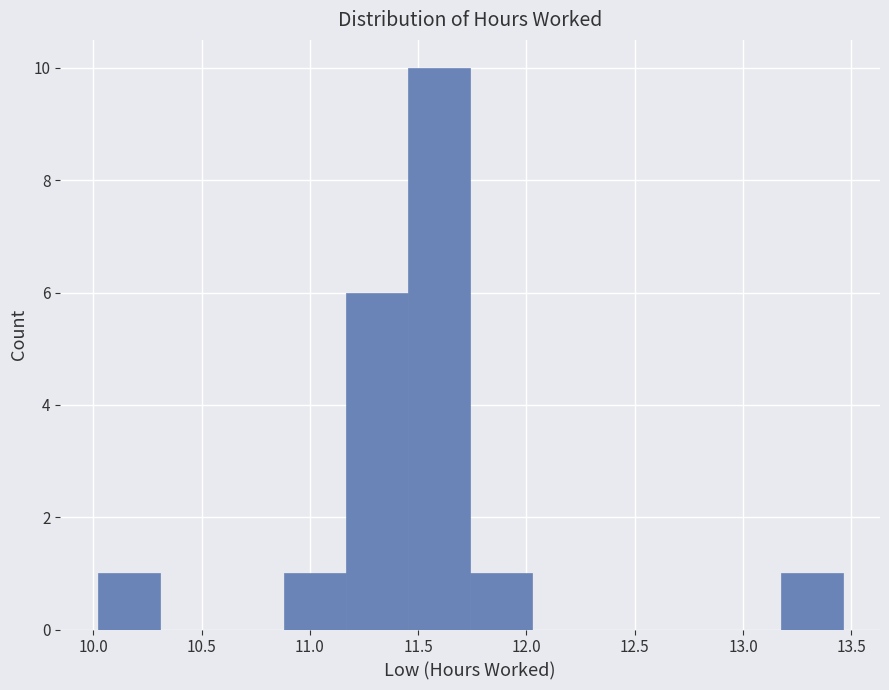

Reading left to right, transcribe this chart: for each bar, give the range it covers on the x-axis and its height. Neither the bar edges nor the heights are printed on the chart, so give them approximately, as read against the axes.

10.00 to 10.30: 1
10.30 to 10.60: 0
10.60 to 10.90: 0
10.90 to 11.15: 1
11.15 to 11.45: 6
11.45 to 11.75: 10
11.75 to 12.05: 1
12.05 to 12.30: 0
12.30 to 12.60: 0
12.60 to 12.90: 0
12.90 to 13.15: 0
13.15 to 13.45: 1